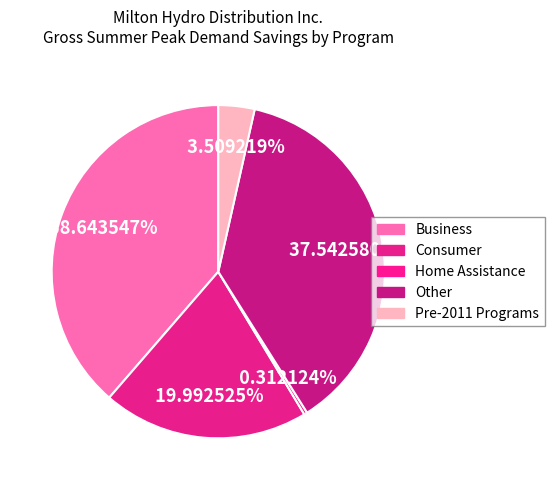

What percentage is NOT represented by Other?

62.5%